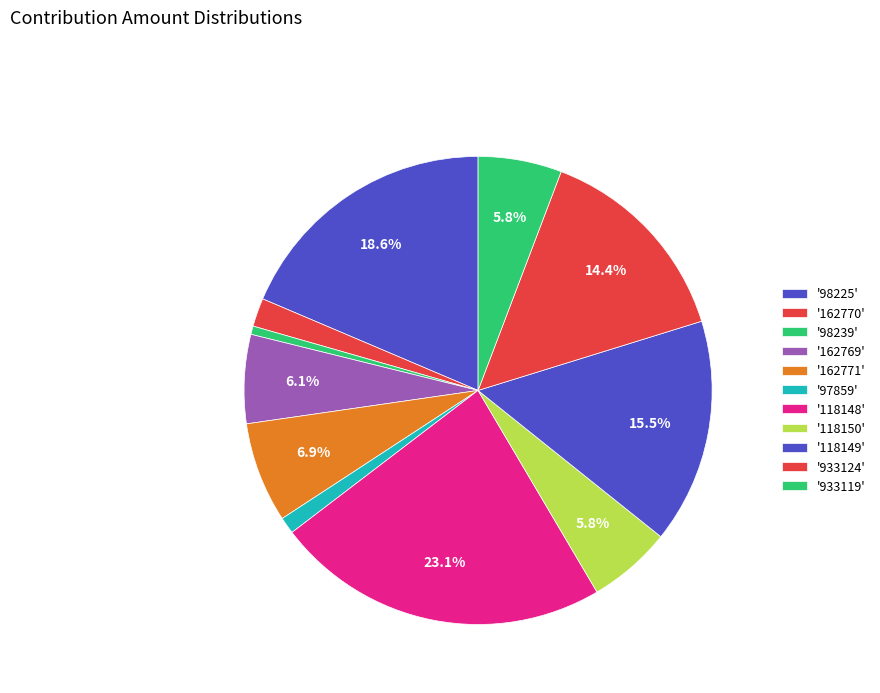

Is there a majority slice in this chart?

No